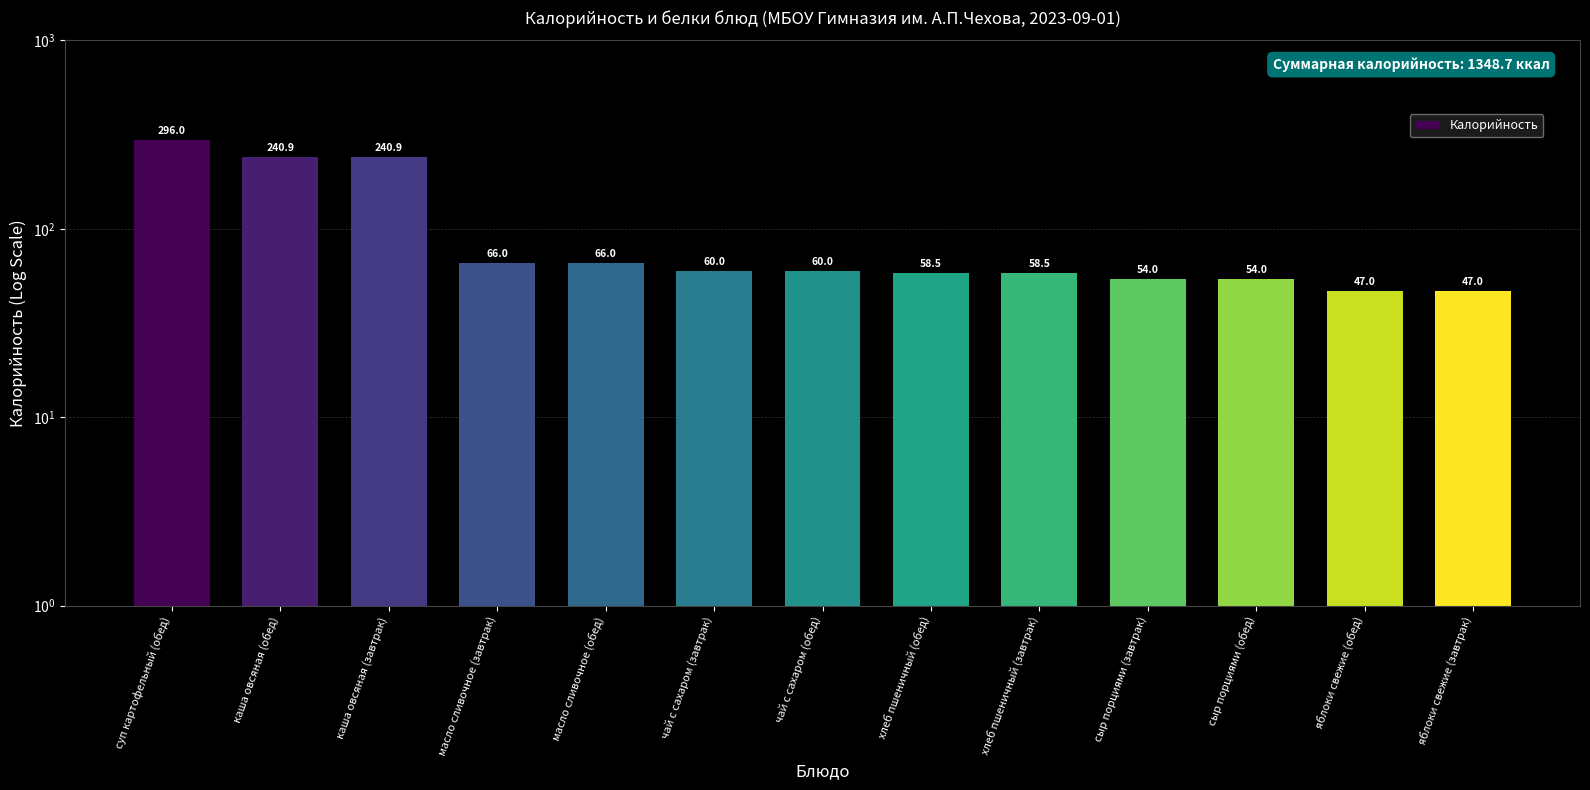

What is the approximate value at чай с сахаром (обед)?

60.0